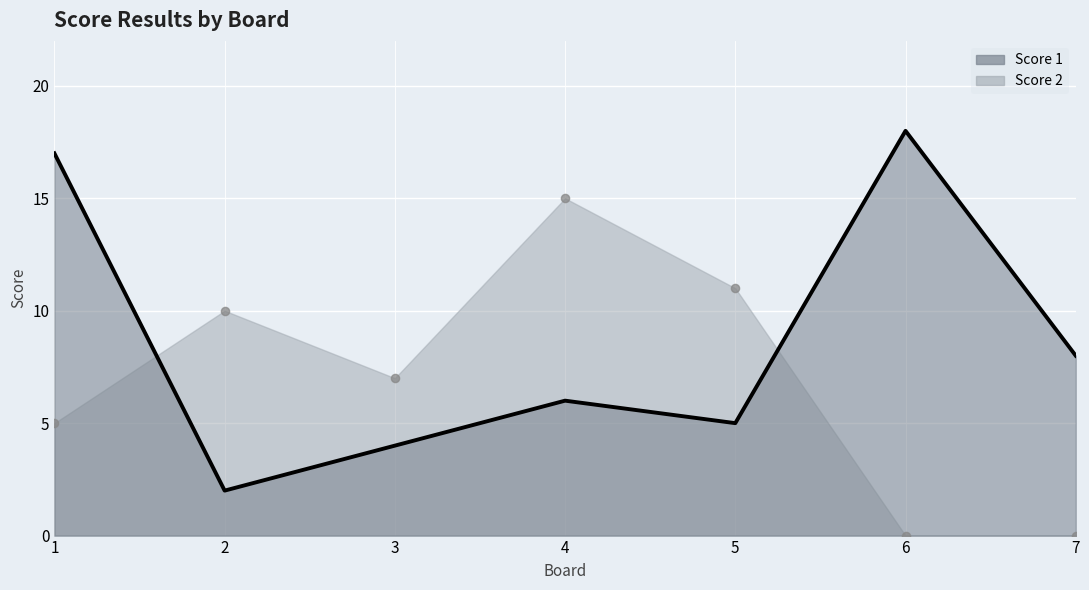

Which series has the largest total across all categories?

Score 1